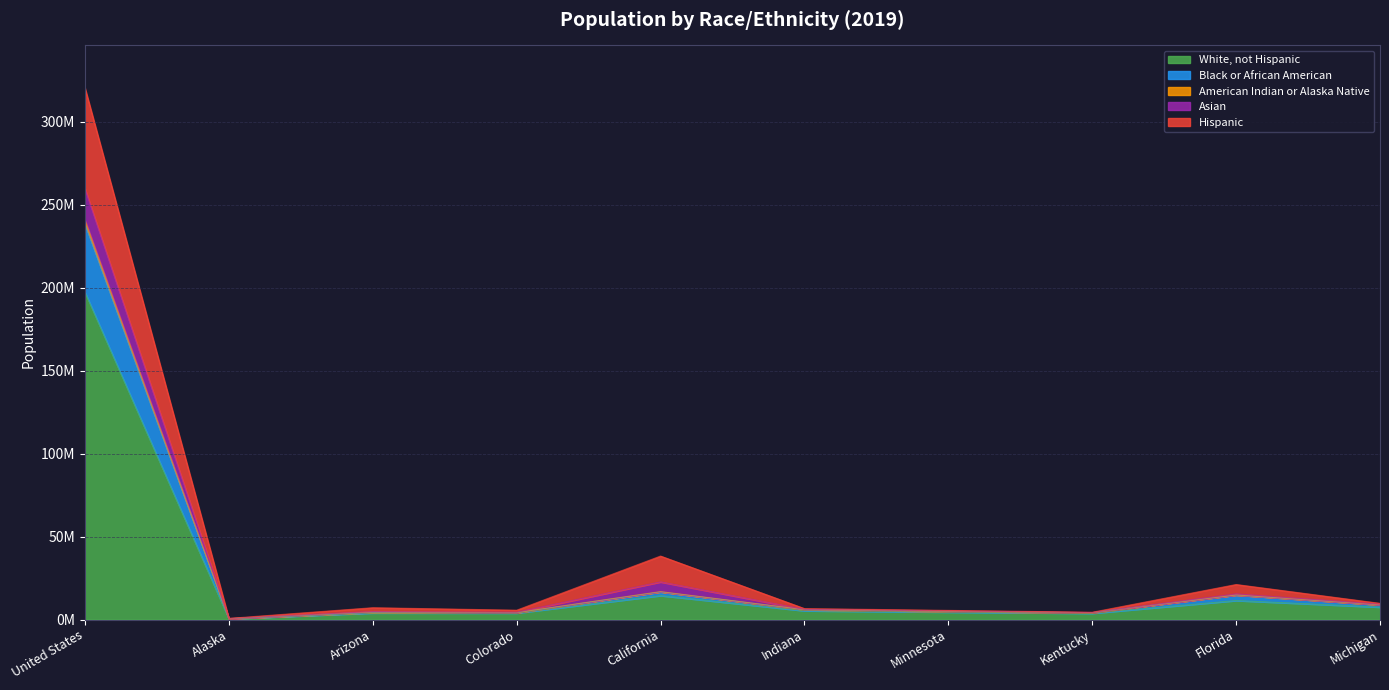

At which label does White, not Hispanic first exceed 5278982?

United States